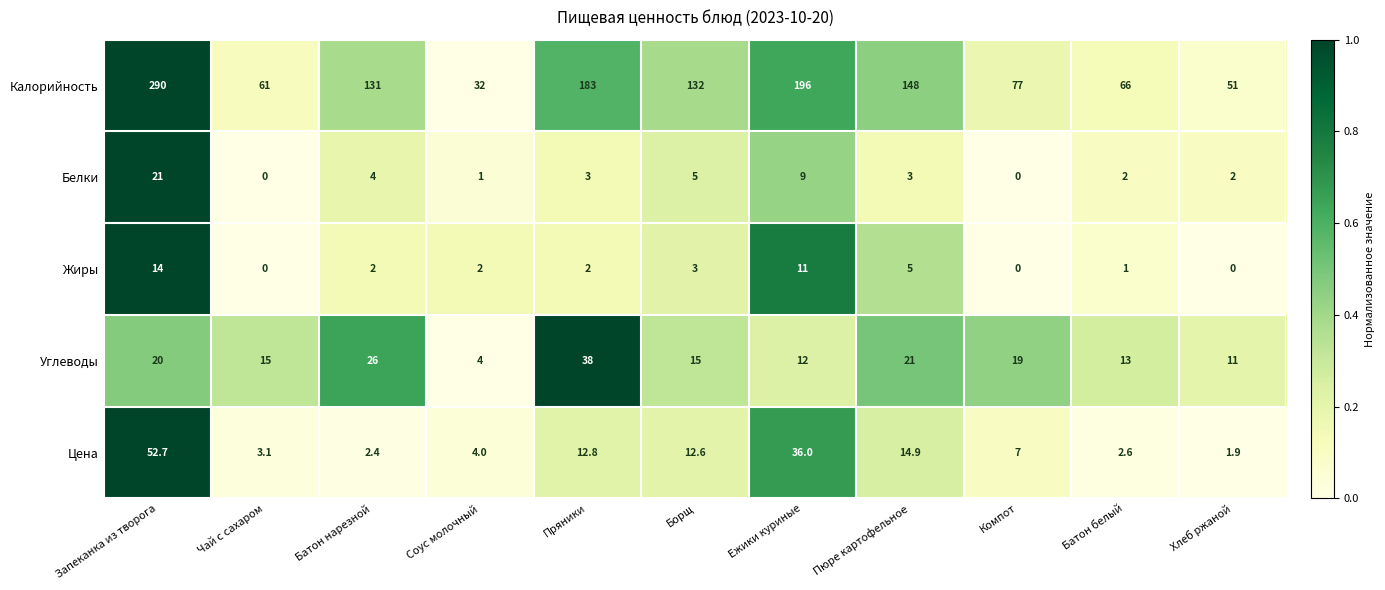

How many values in Жиры are above zero?

8